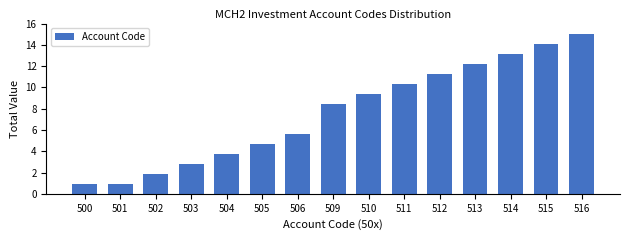

What is the difference between the values at 511 and 516?

4.7